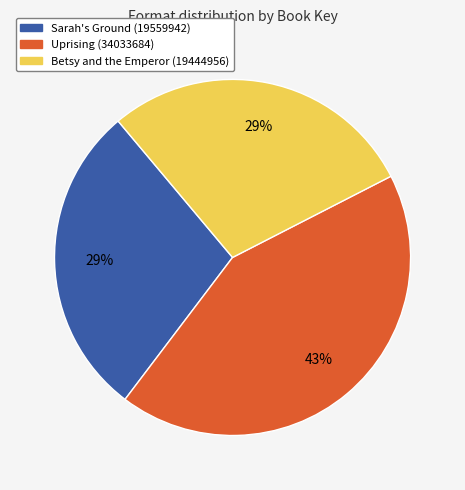

Is there any slice that represents more than half of the pie?

No